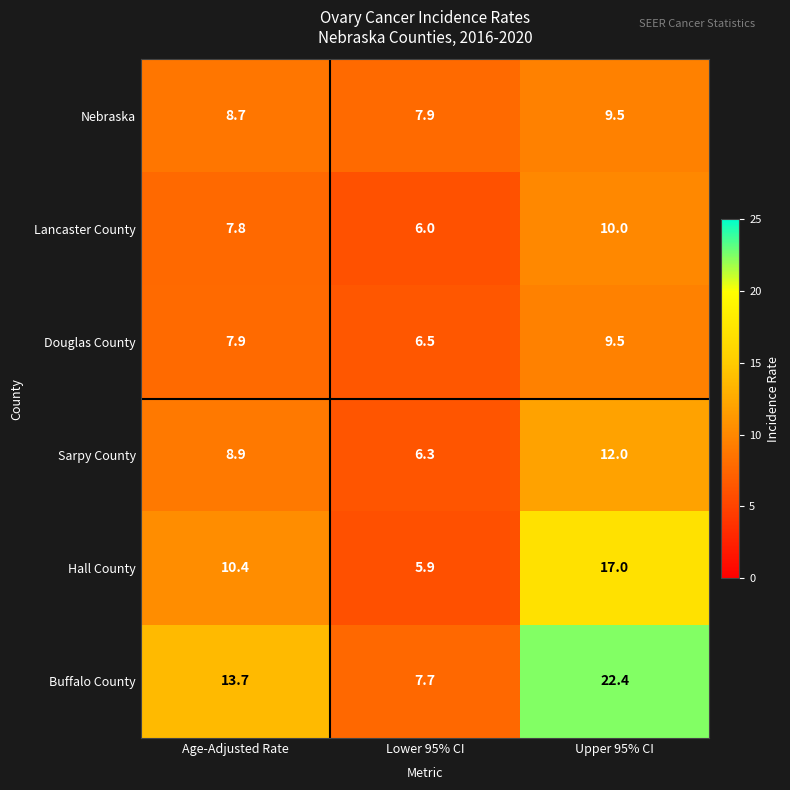

Which category has the highest value in the Douglas County series?

Upper 95% CI